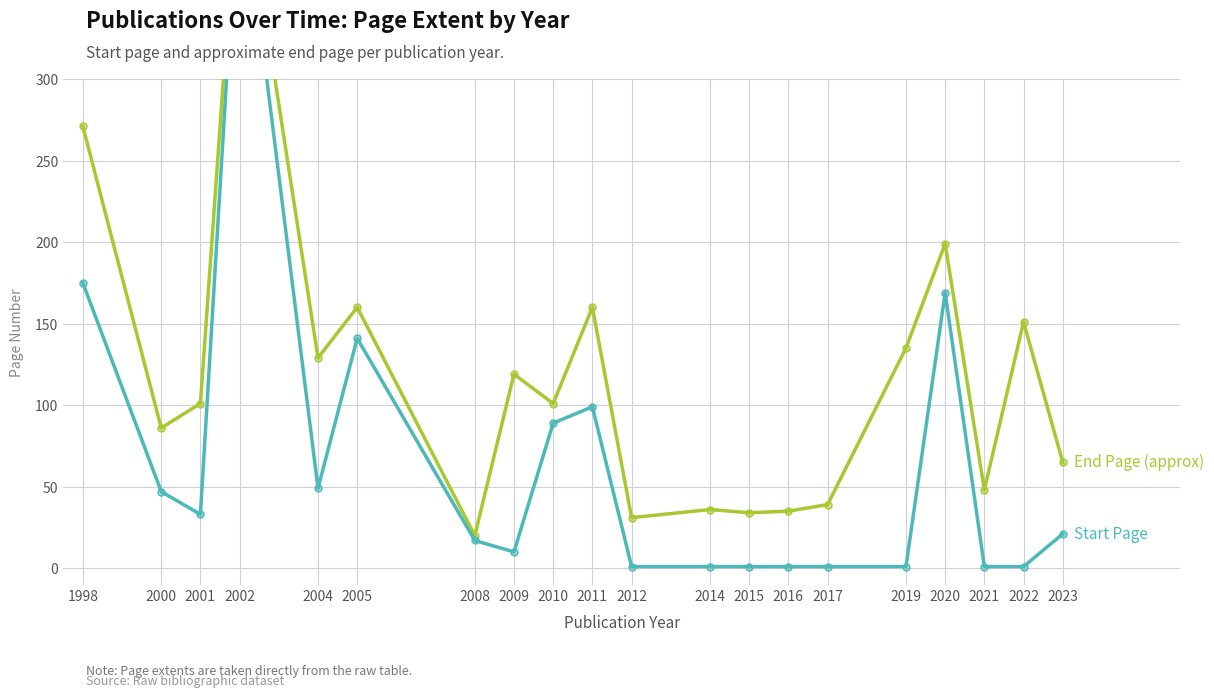

What is the value of the Start Page point at the 9th from the left?

89